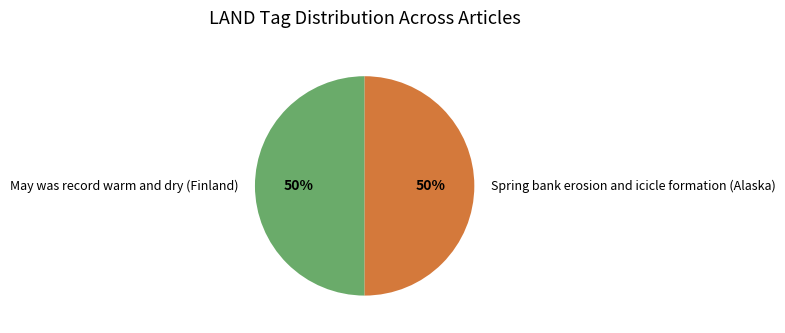

True or false: Spring bank erosion and icicle formation (Alaska) accounts for 60% of the total.

False